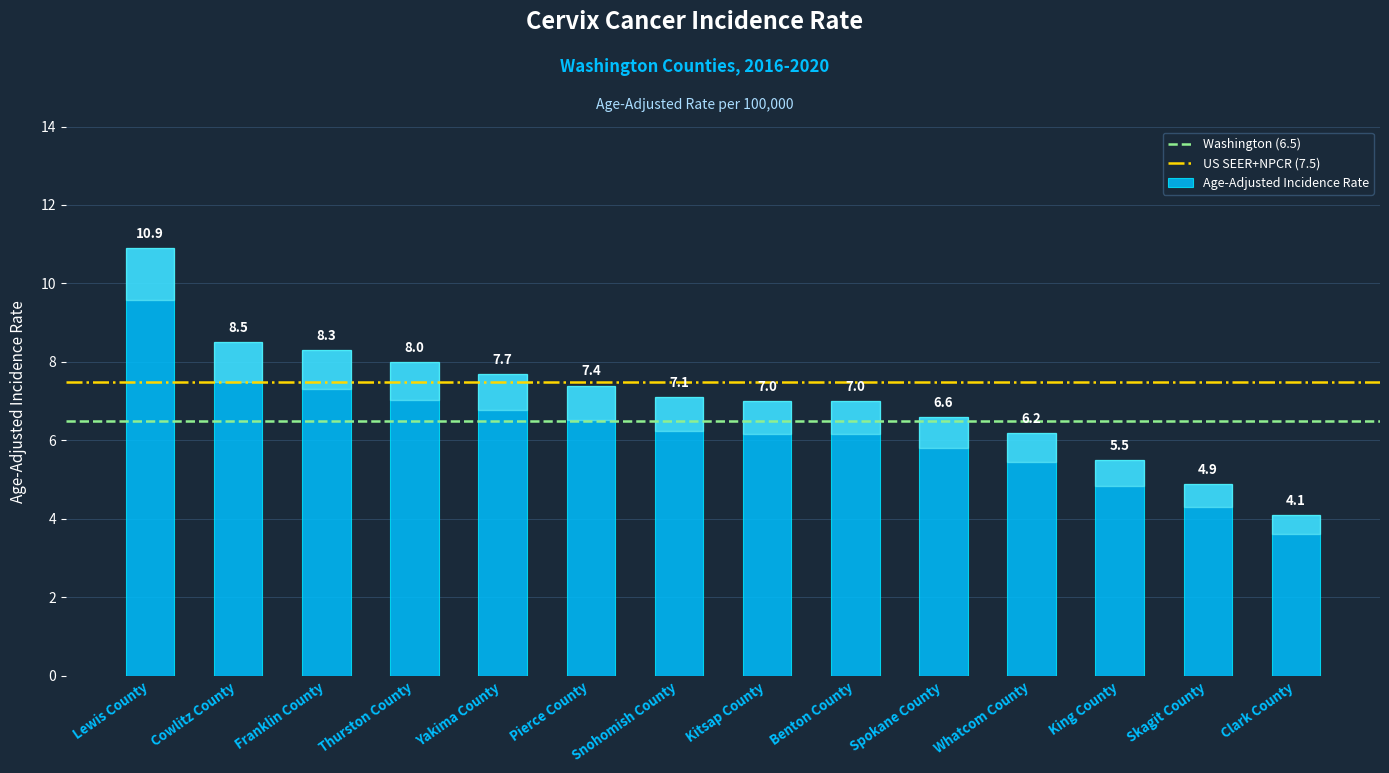

The chart shows a value of 7.0 at Kitsap County. True or false?

True